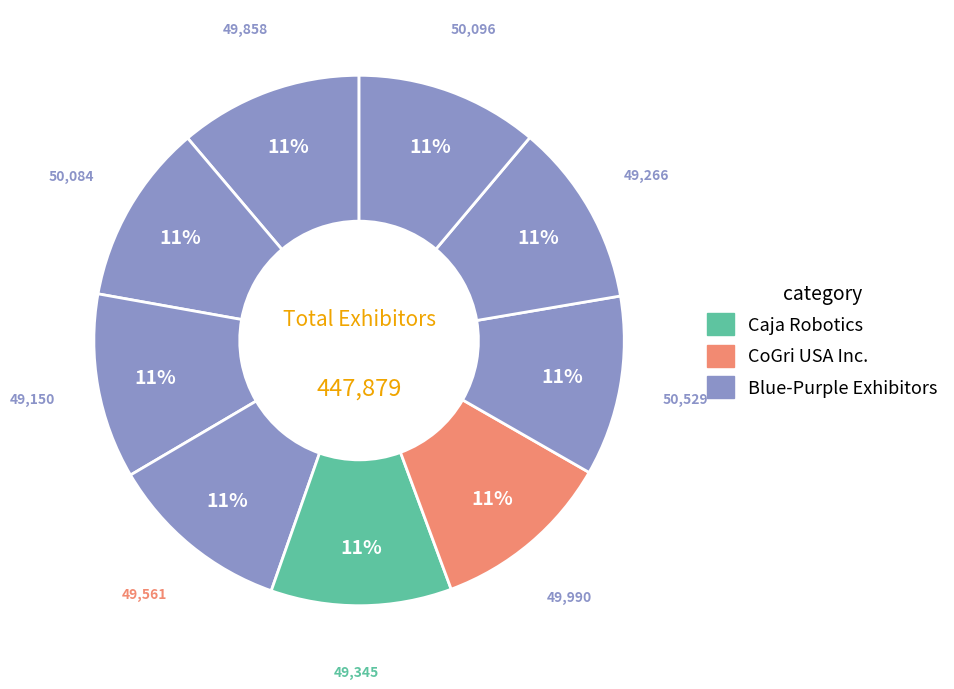

To the nearest percent, what is the average slice percentage?

11%